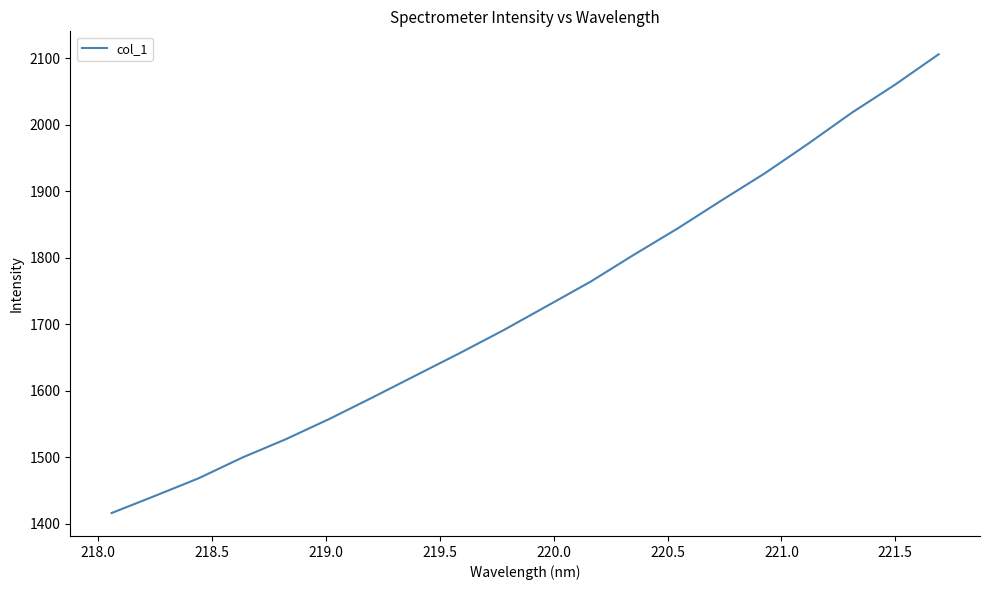

What is the smallest value displayed?

1416.3